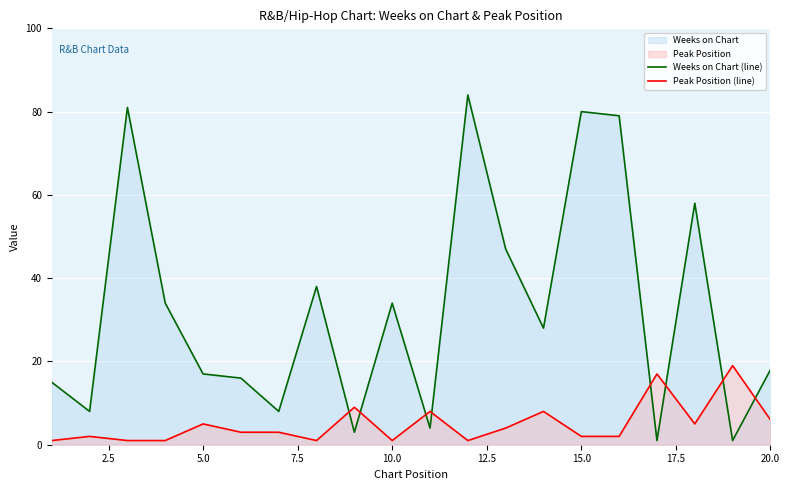

The Weeks on Chart (line) series shows 23 at 5.0. True or false?

False